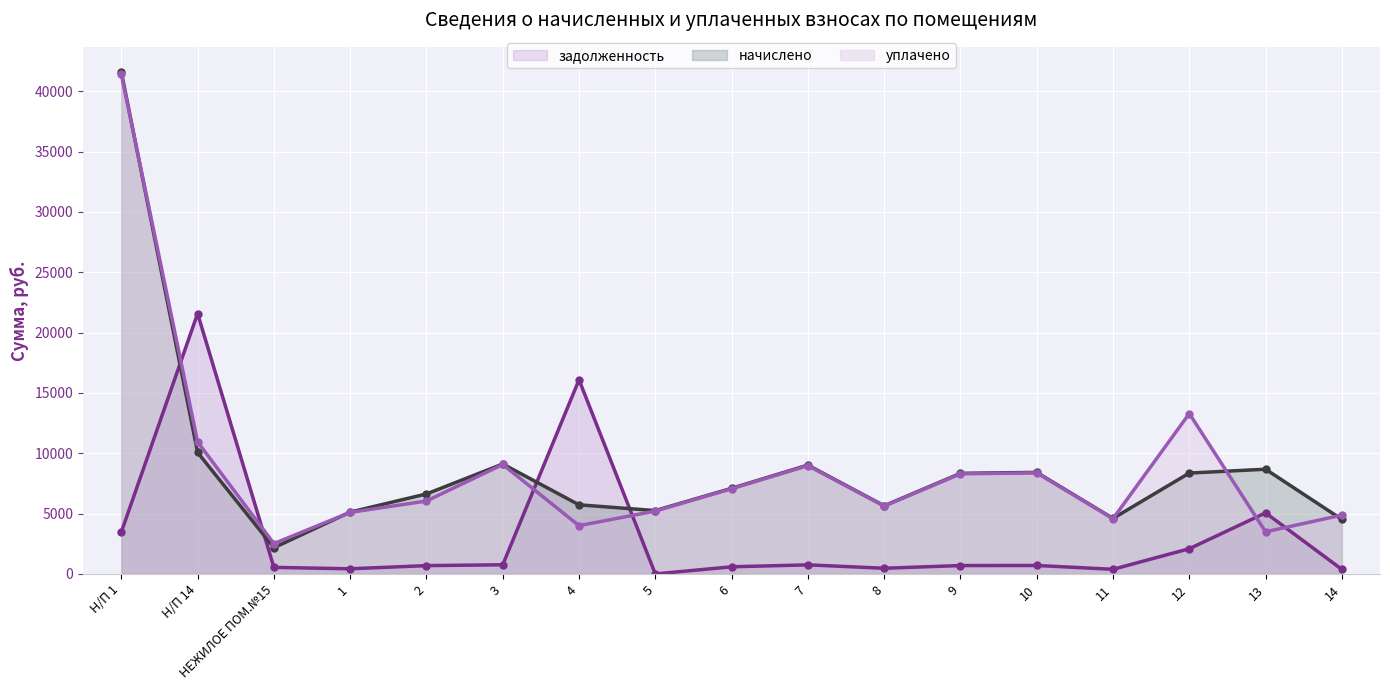

How many lines are shown in the chart?

3